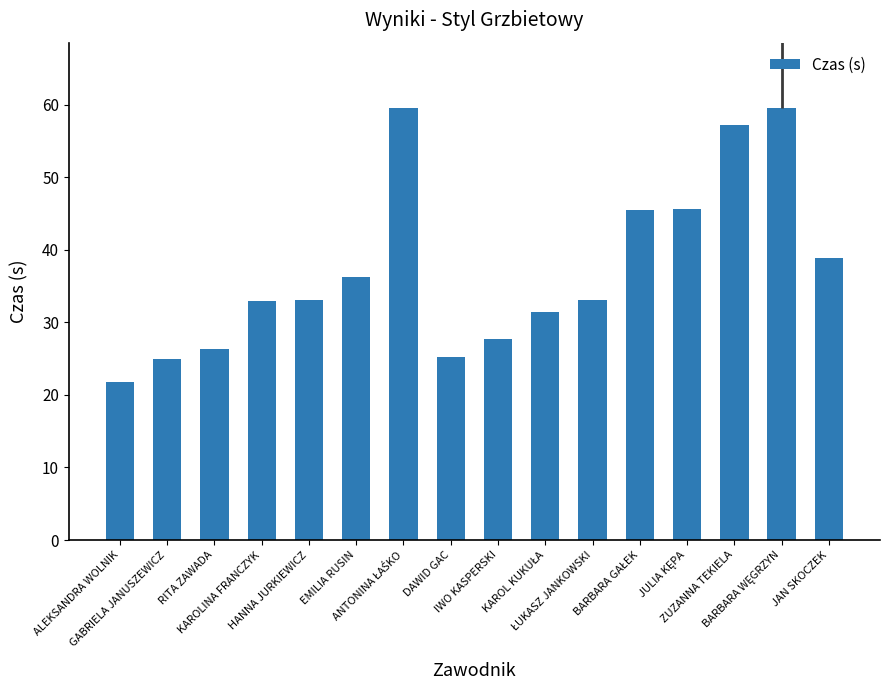

What position from the right is IWO KASPERSKI?

8